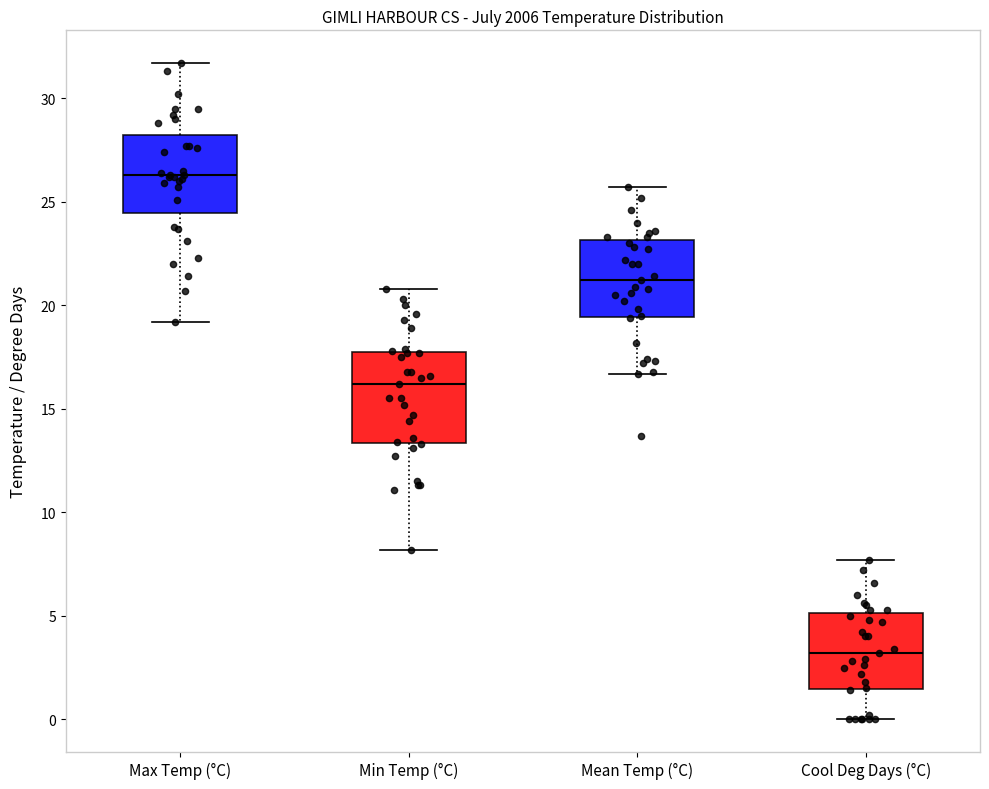

Reading left to right, transcribe this box plot: for each box, give where its median line is, the range the box spans, and where its two whiskers end, as read against the y-axis. The values are not printed on the chart, so give them approximately, as read against the axis.

Max Temp (°C): median 26.5, box 24.5 to 28.5, whiskers 19.0 to 31.5
Min Temp (°C): median 16.0, box 13.5 to 18.0, whiskers 8.0 to 21.0
Mean Temp (°C): median 21.0, box 19.5 to 23.0, whiskers 16.5 to 25.5
Cool Deg Days (°C): median 3.0, box 1.5 to 5.0, whiskers 0.0 to 7.5